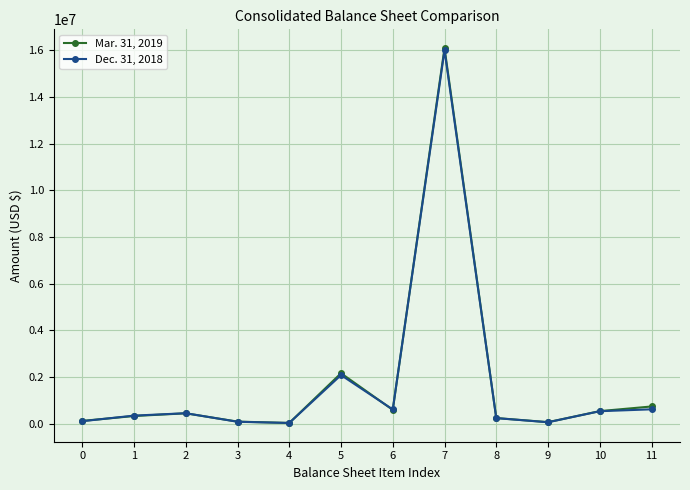

What is the value of the Dec. 31, 2018 point at the 10th from the left?

58879